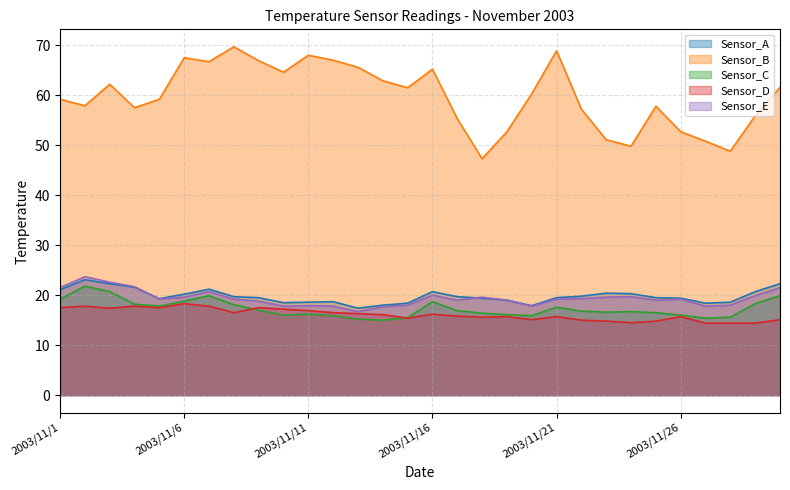

How many lines are shown in the chart?

5